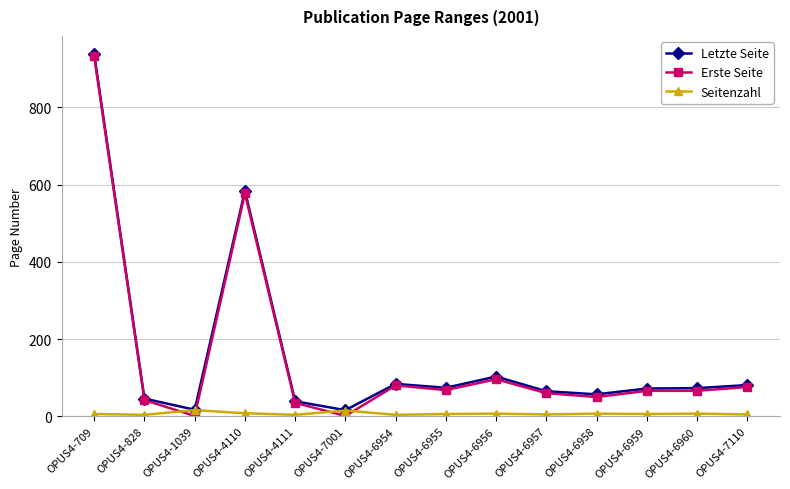

Where is Letzte Seite nearest to the value 477?

OPUS4-4110